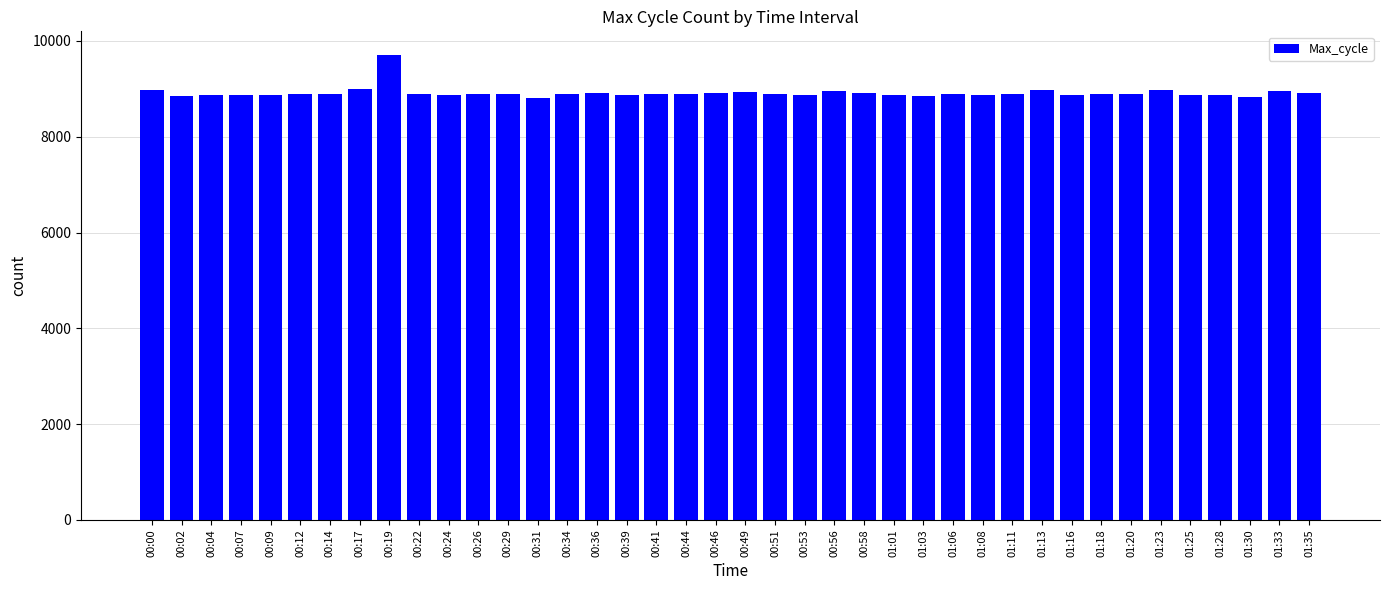

What is the difference between the second highest and minimum values?

194